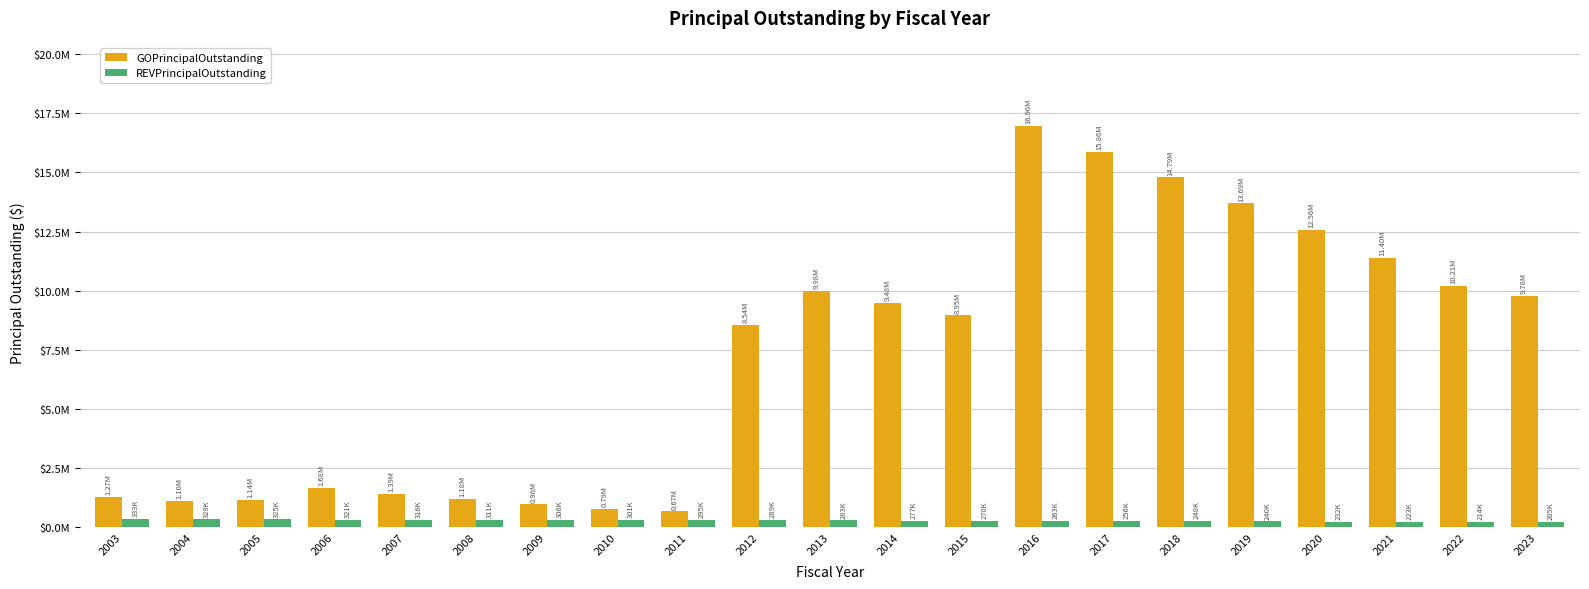

What is the difference between the second highest and minimum values in the GOPrincipalOutstanding series?

15195500